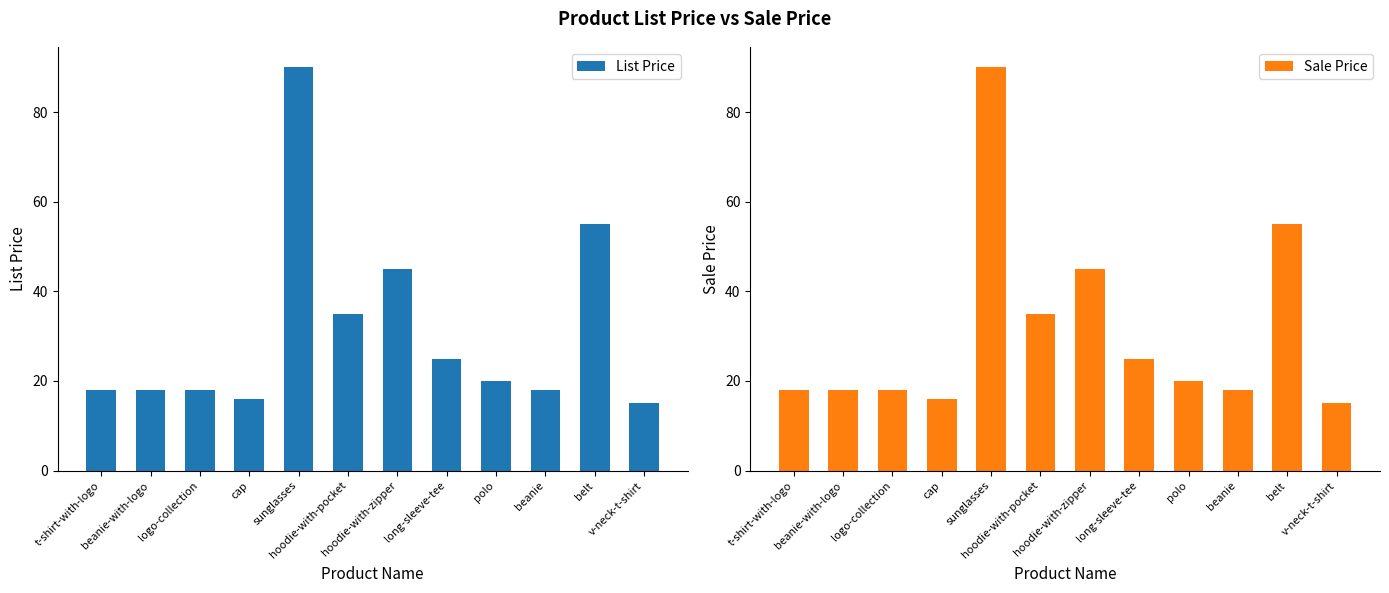

Read the List Price value at belt.

55